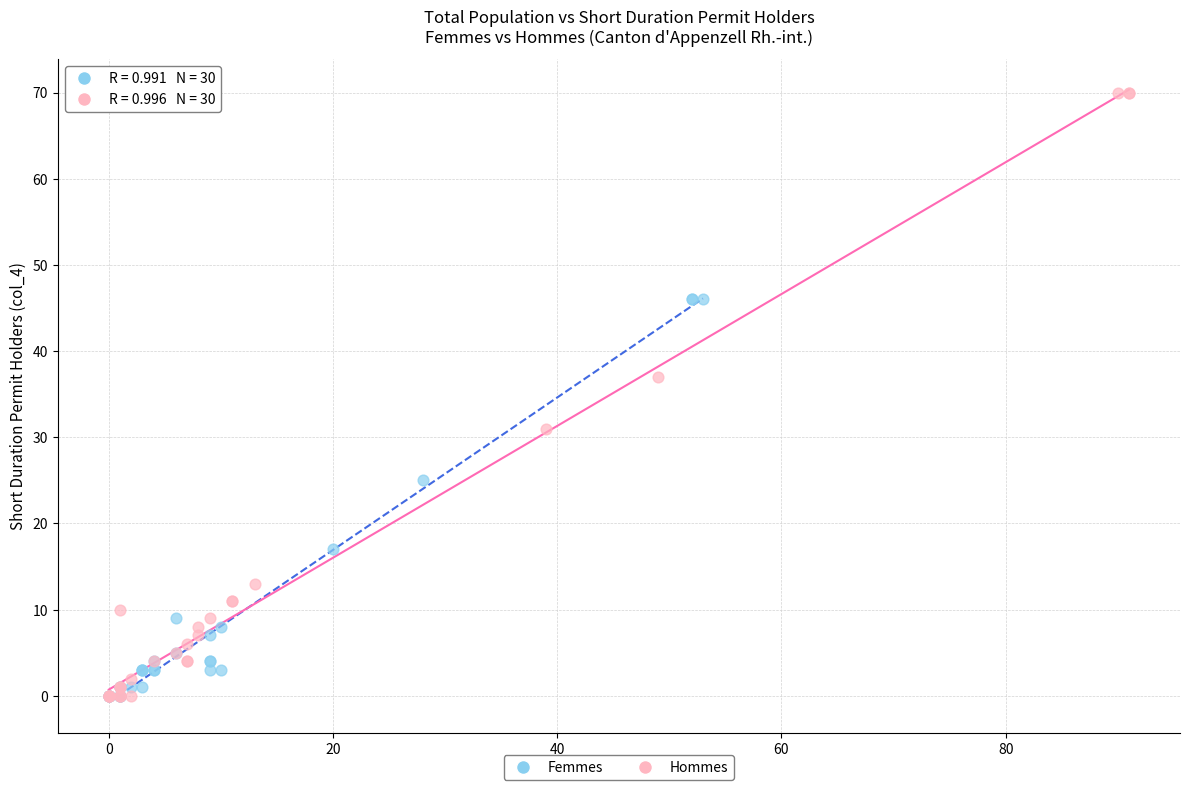

Which series has the largest Y range (max minus min)?

Hommes